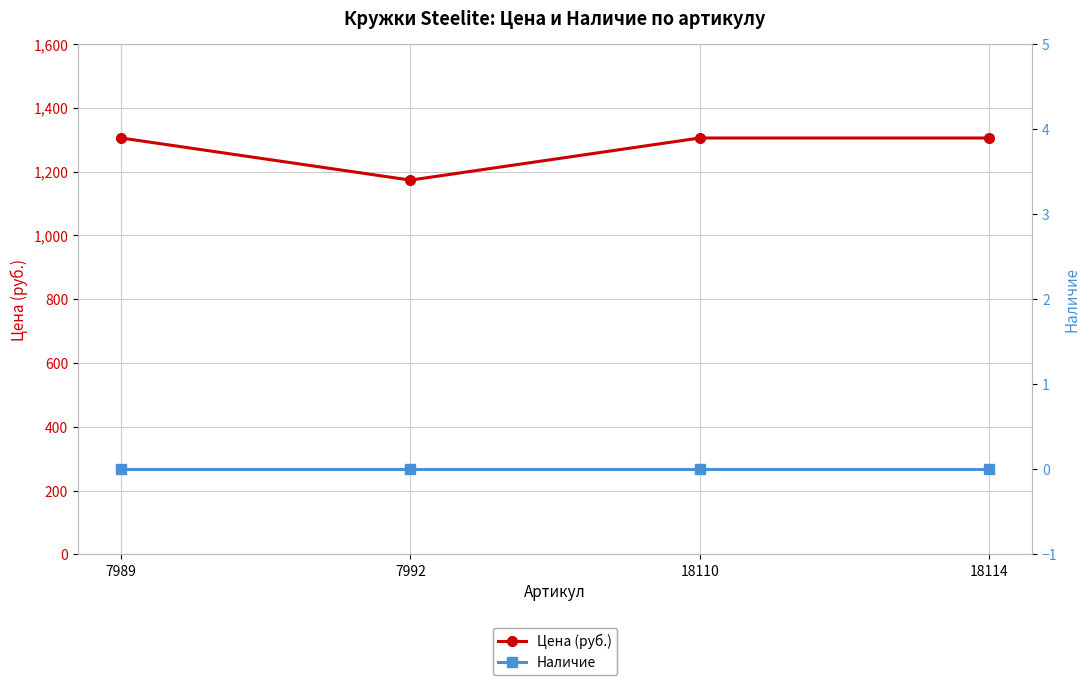

List the series in order of their peak value, lowest first.

Наличие, Цена (руб.)